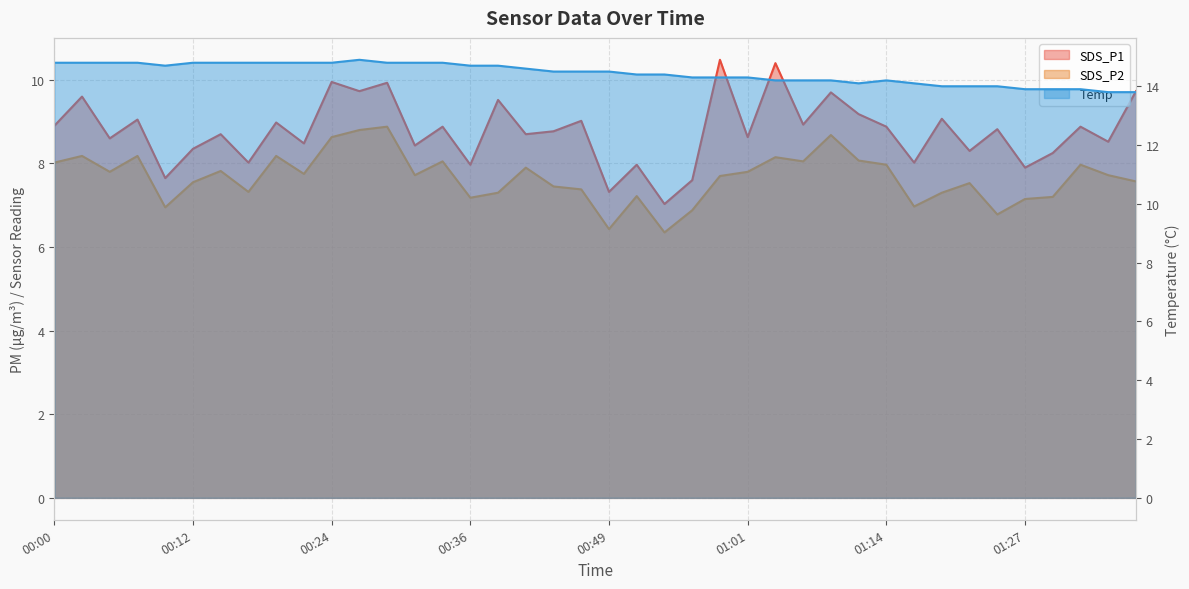

Where is Temp nearest to the value 14?

01:19